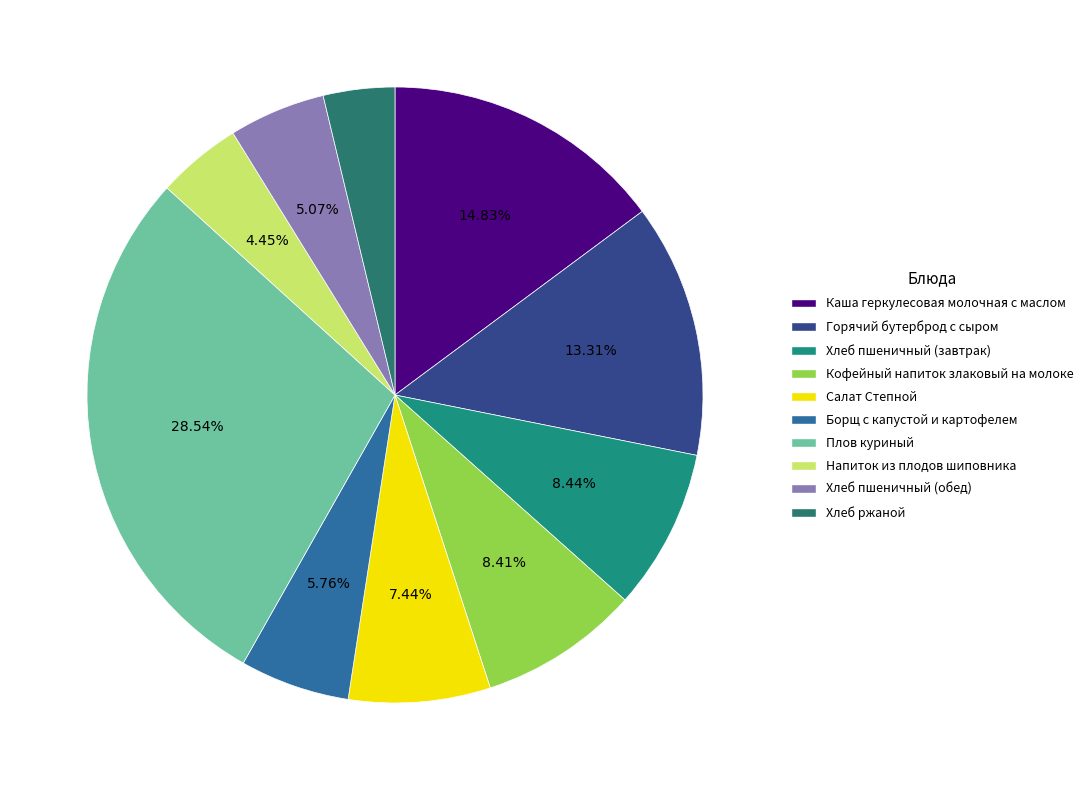

Combined, what portion of the pie is Салат Степной and Борщ с капустой и картофелем?

13.2%